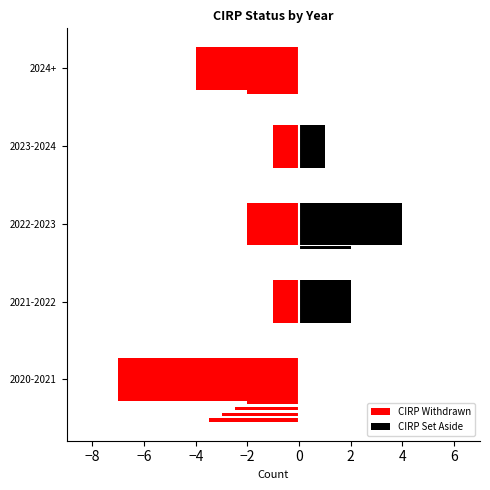

At 2020-2021, list the series in order from largest to smallest.

CIRP Set Aside, CIRP Withdrawn